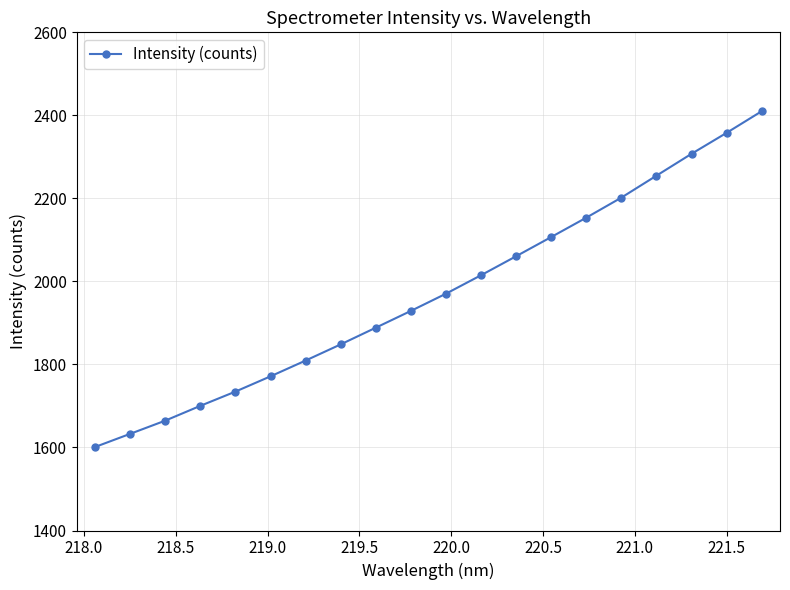

What is the minimum value shown in the chart?

1601.1